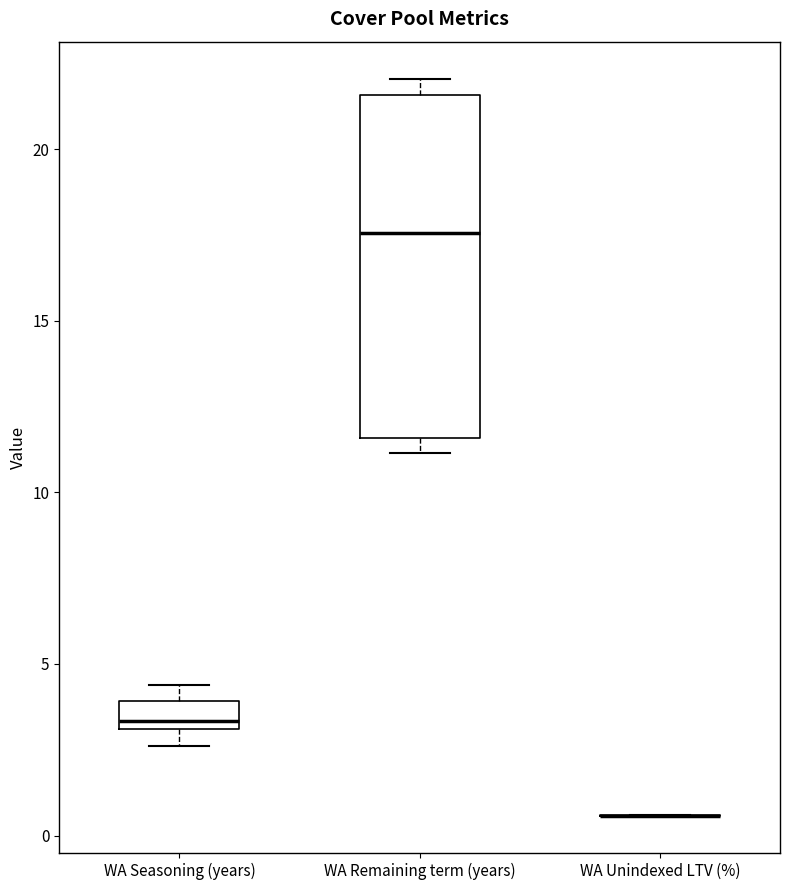

Where does the median line of the box for WA Remaining term (years) sit on the y-axis? The values are not printed on the chart, so give them approximately, as read against the axis.

17.5